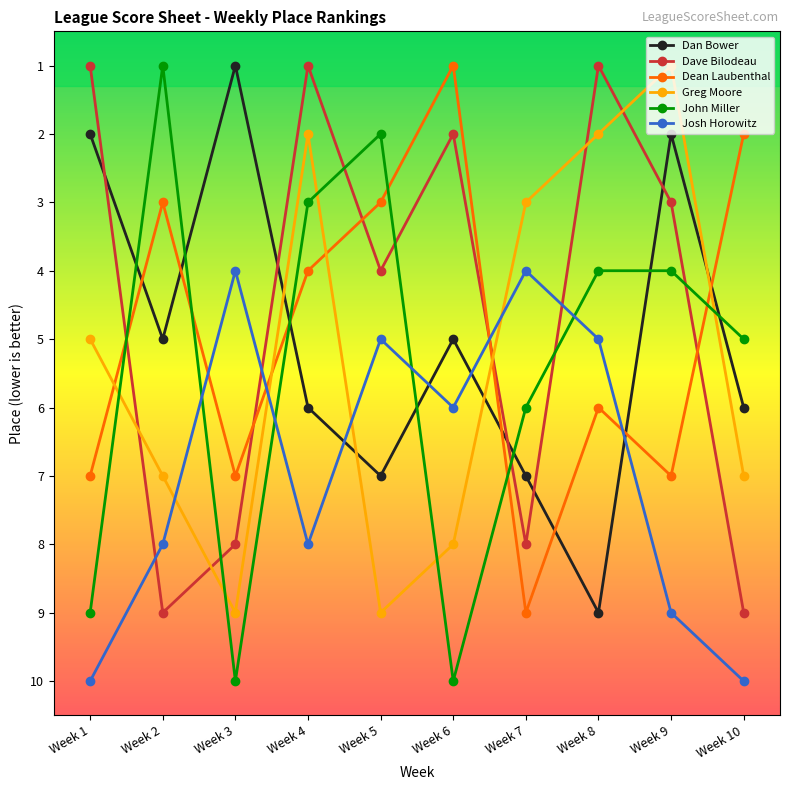

At Week 10, list the series in order from largest to smallest.

Josh Horowitz, Dave Bilodeau, Greg Moore, Dan Bower, John Miller, Dean Laubenthal